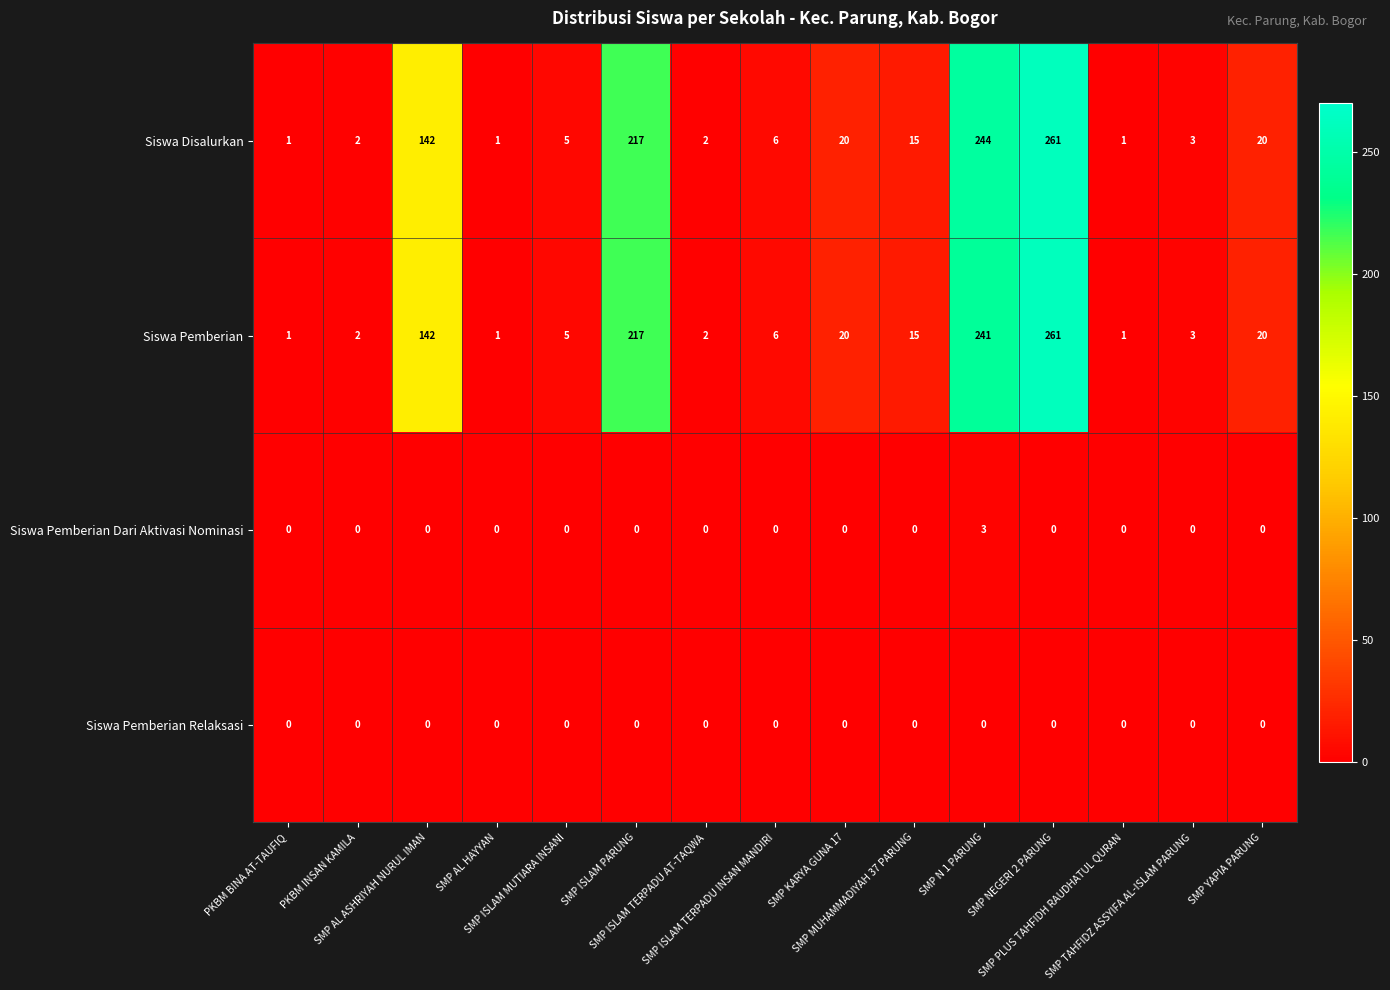

Which series has the largest total across all categories?

Siswa Disalurkan